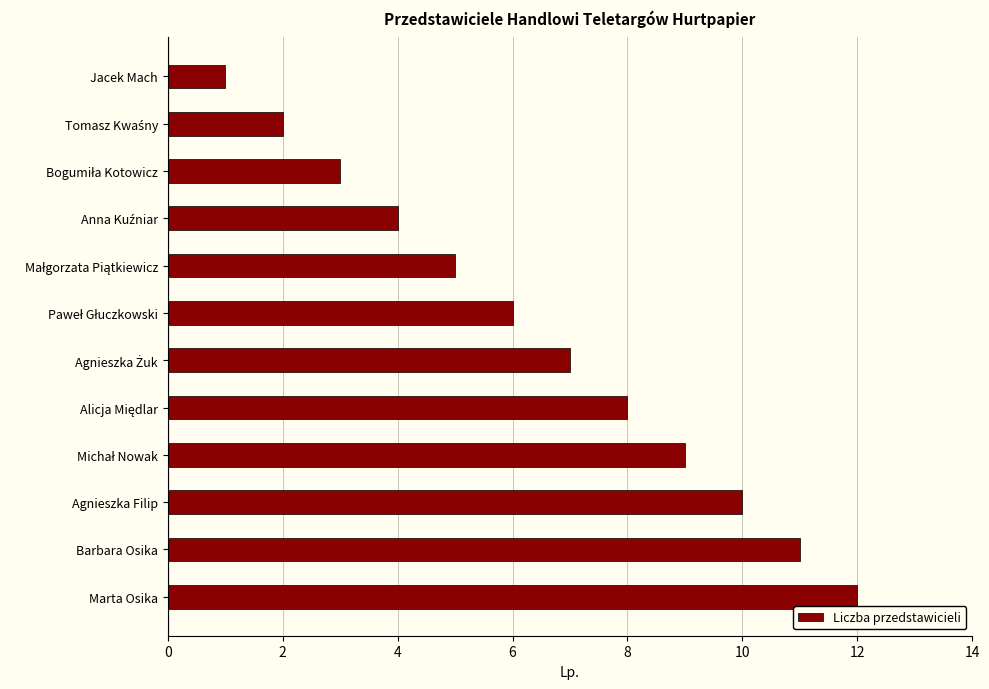

What is the difference between the second highest and minimum values?

10